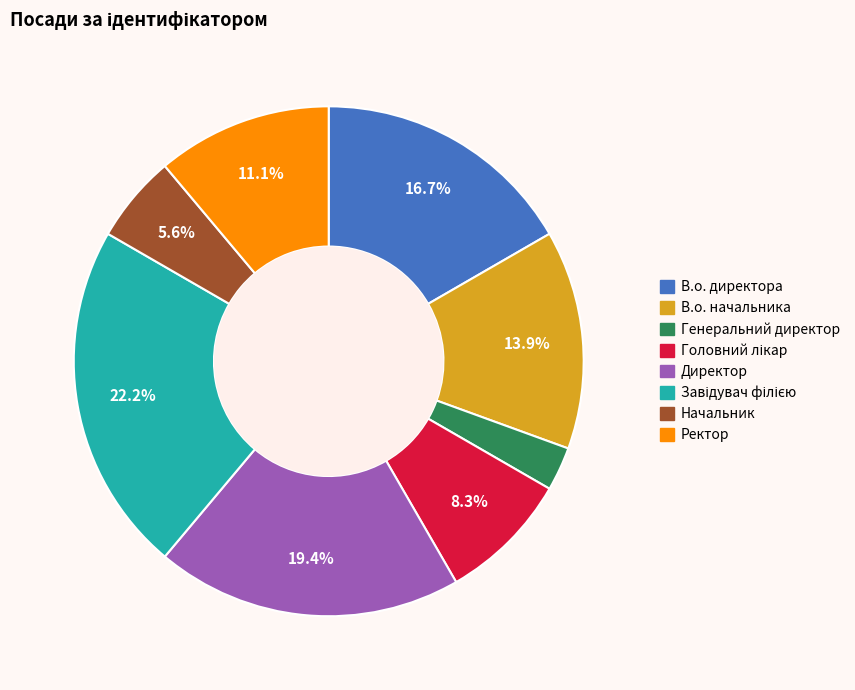

Between В.о. директора and Ректор, which is larger?

В.о. директора